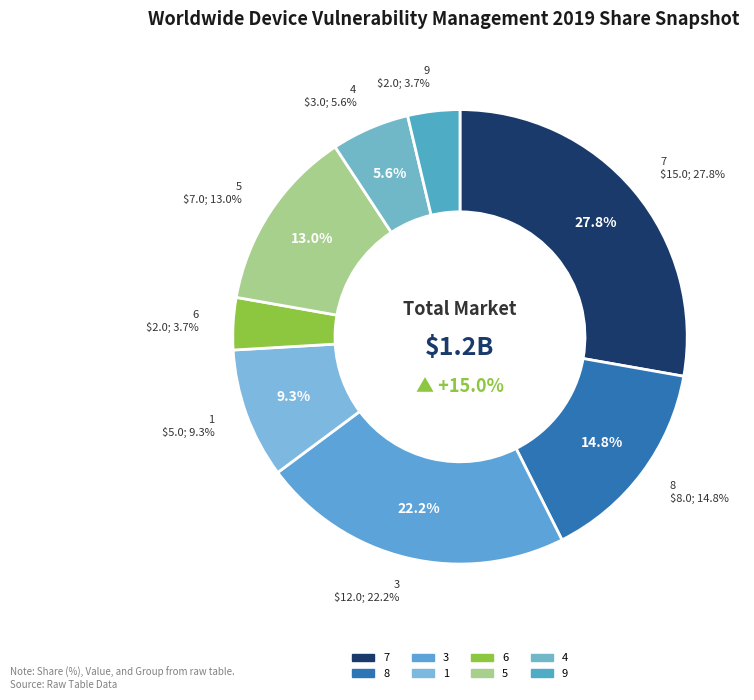

Does any single category account for the majority?

No